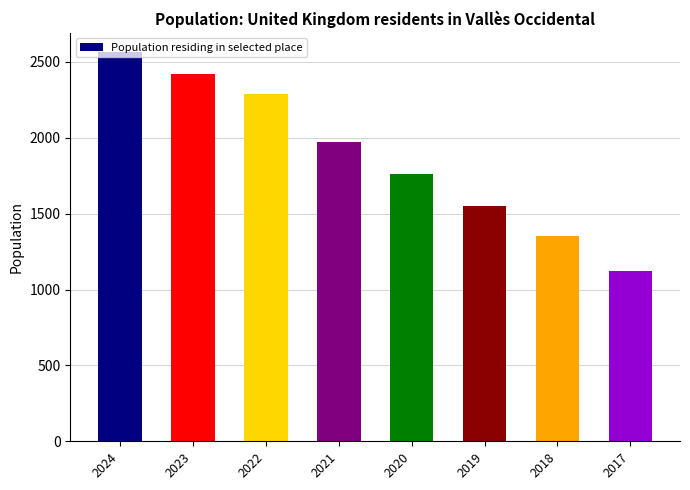

What is the sum of all values?

15027